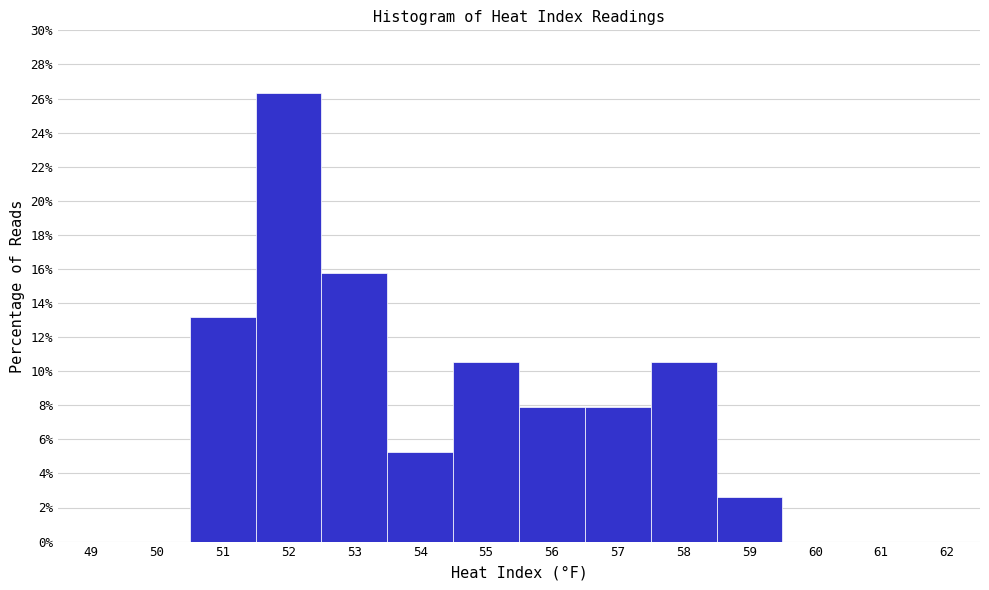

Which range on the x-axis has the tallest bar?

51.5 to 52.5